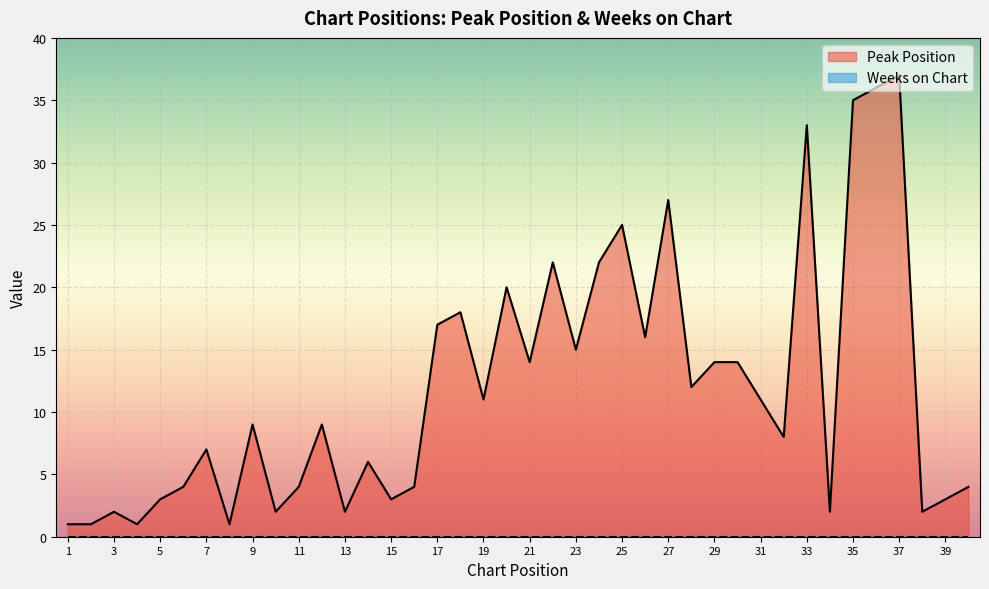

What is the greatest value displayed?

37